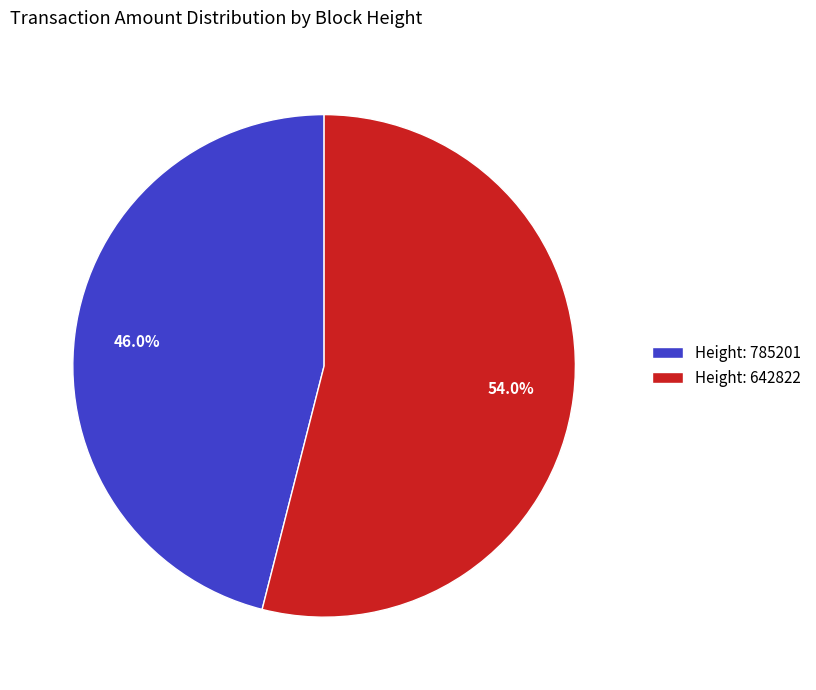

How many segments does this pie chart have?

2